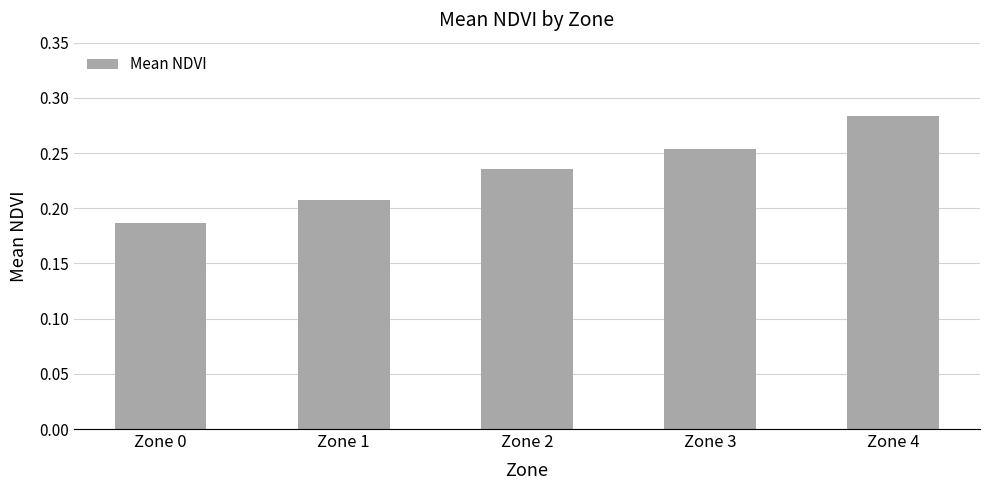

At which category does the chart reach its minimum across all series?

Zone 0